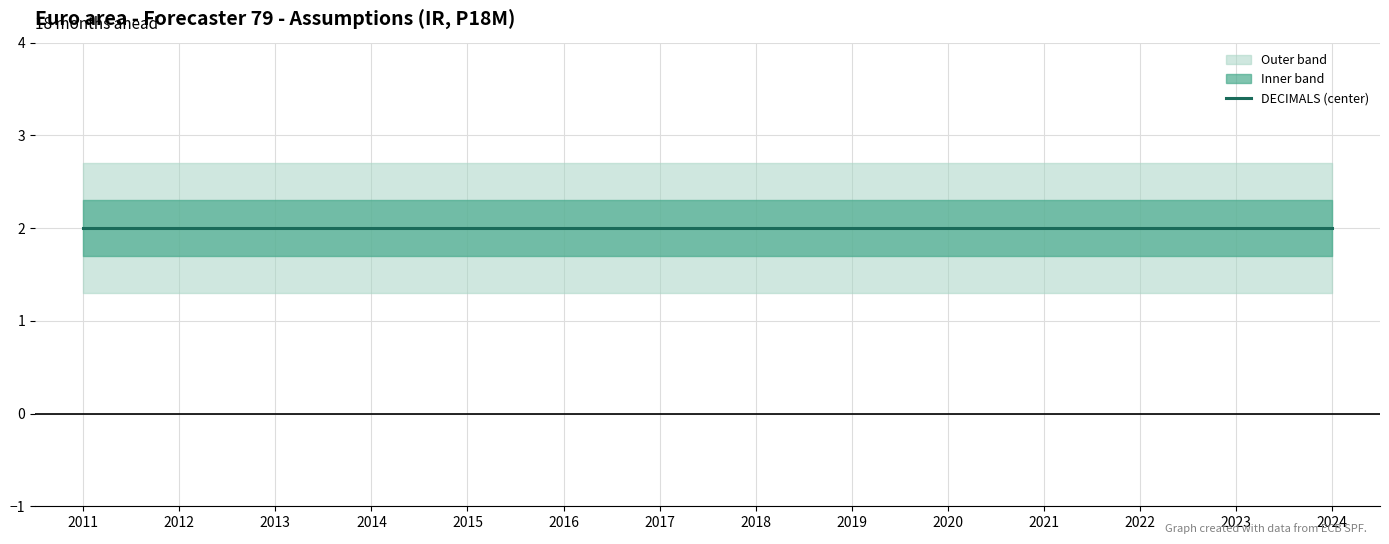

Which series changed the most between 2015 and 2024?

DECIMALS